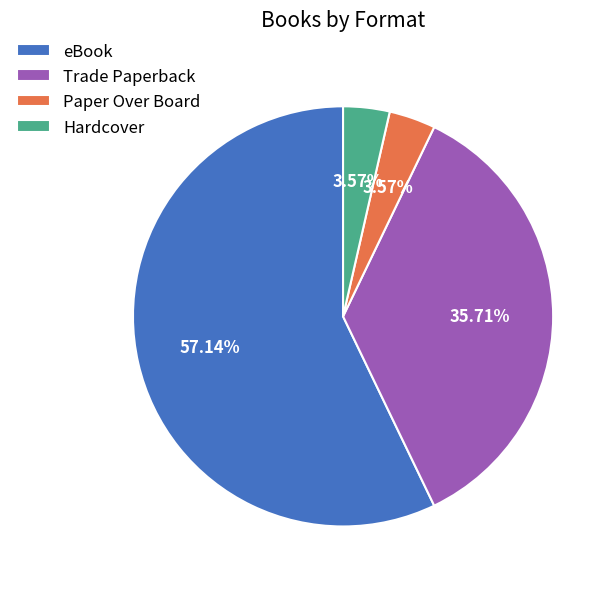

Which slice is the largest?

eBook